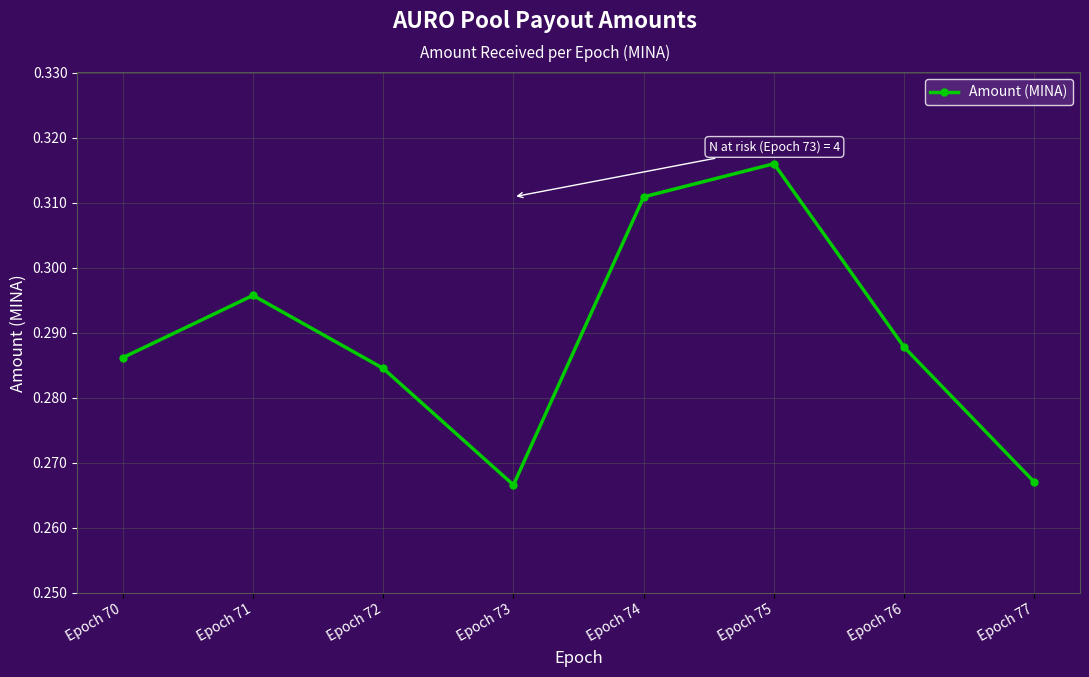

Which has a higher value, Epoch 75 or Epoch 71?

Epoch 75